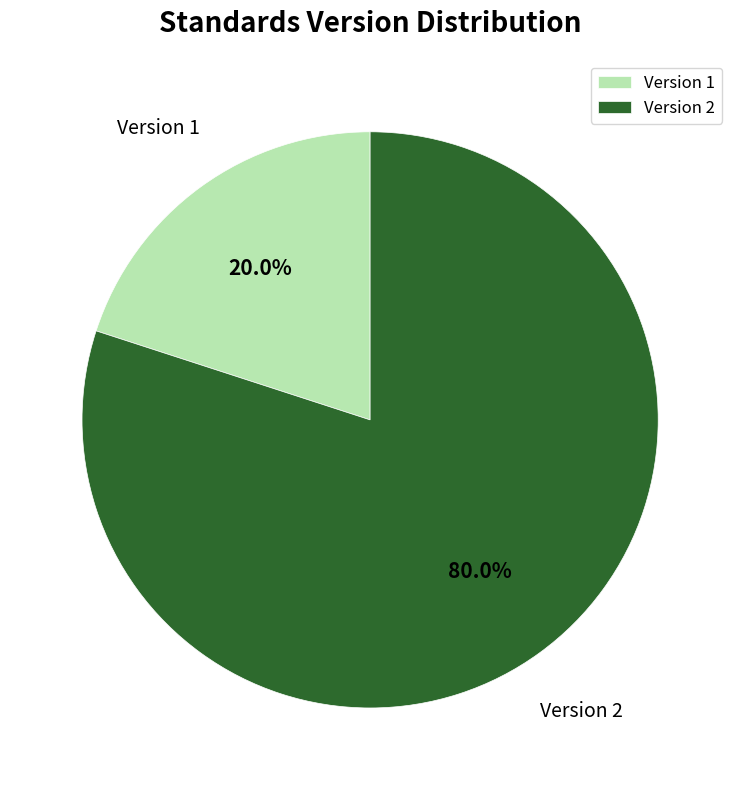

What is the largest slice in the pie chart?

Version 2